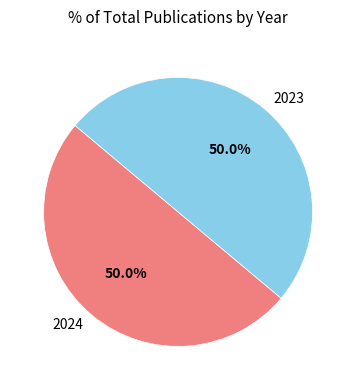

How many slices are in this pie chart?

2